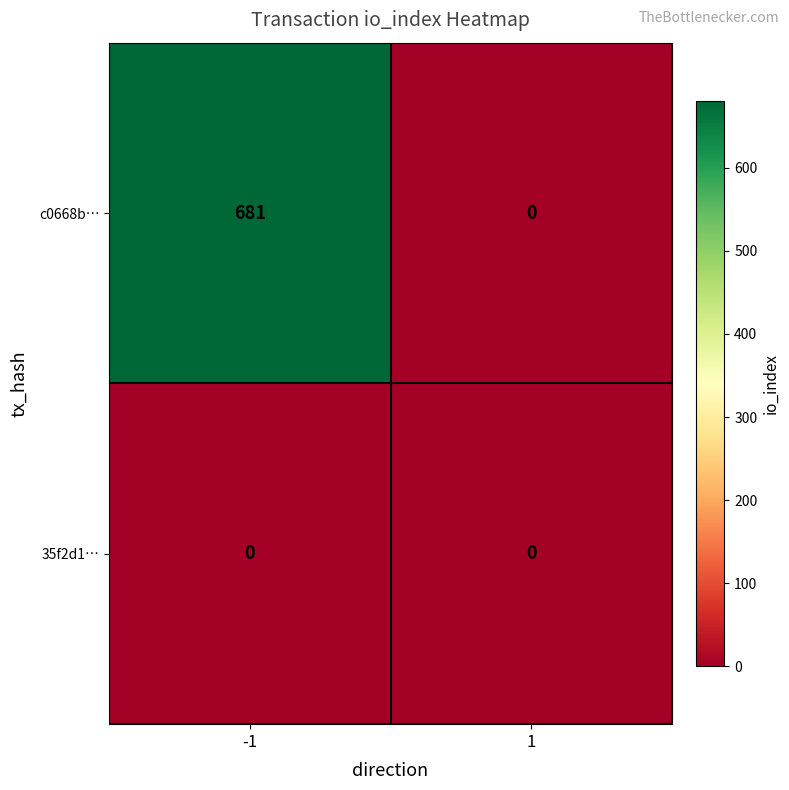

What is the sum of the c0668b… values at 1 and -1?

681